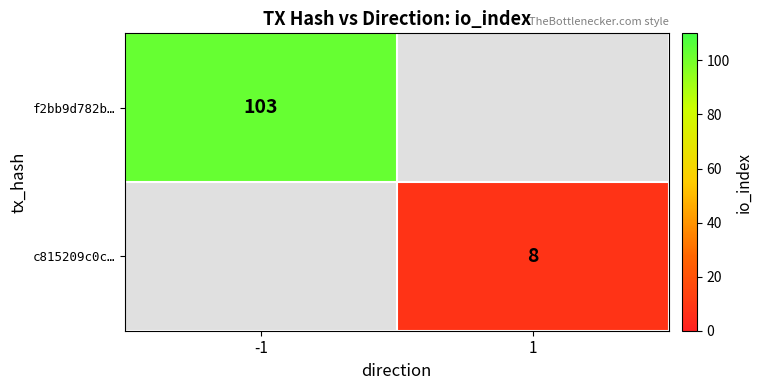

Is the value of f2bb9d782b… at -1 greater than the value of c815209c0c… at 1?

Yes